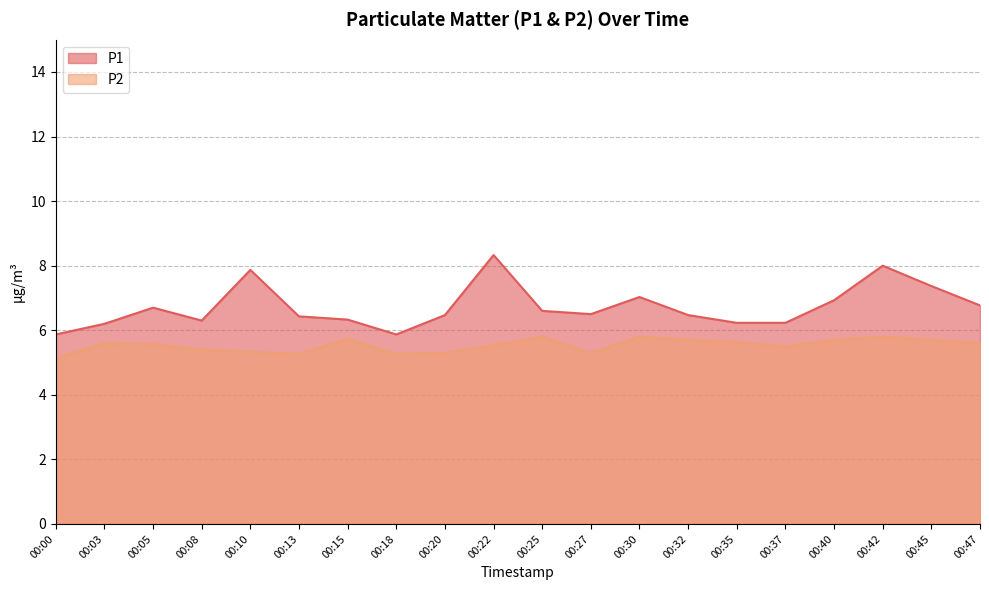

How many series are shown in this chart?

2